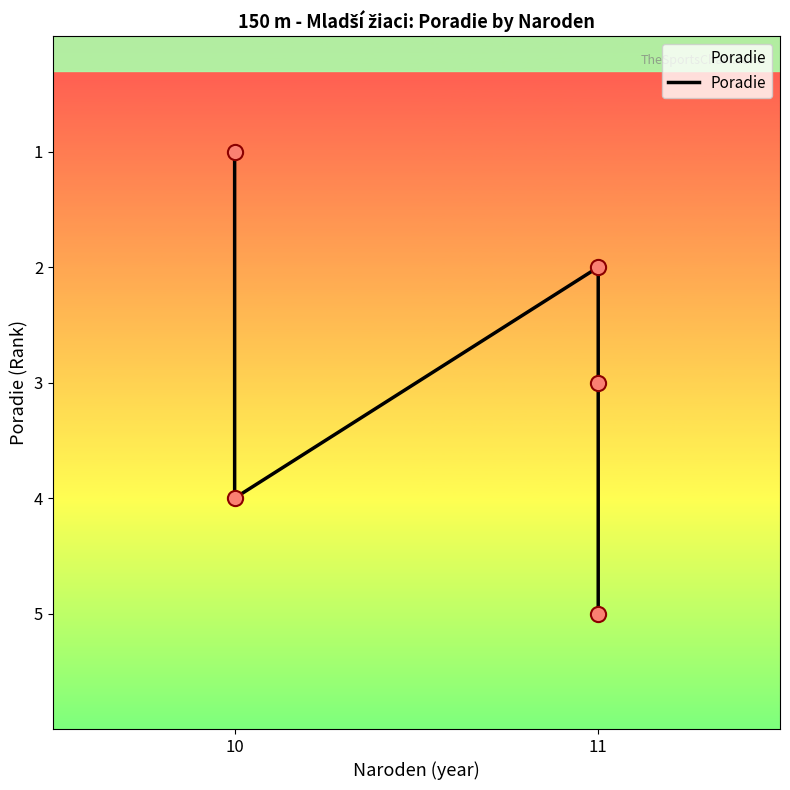

What is the change in value from 10 to 11?

+3